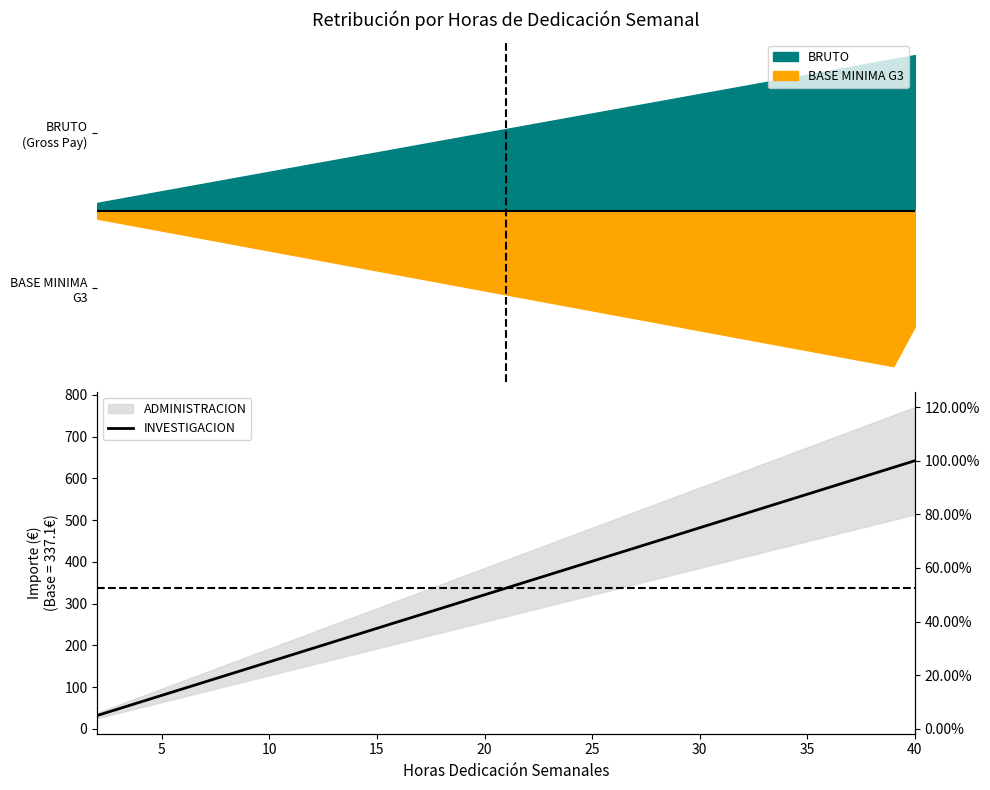

What is the smallest value displayed?

32.1